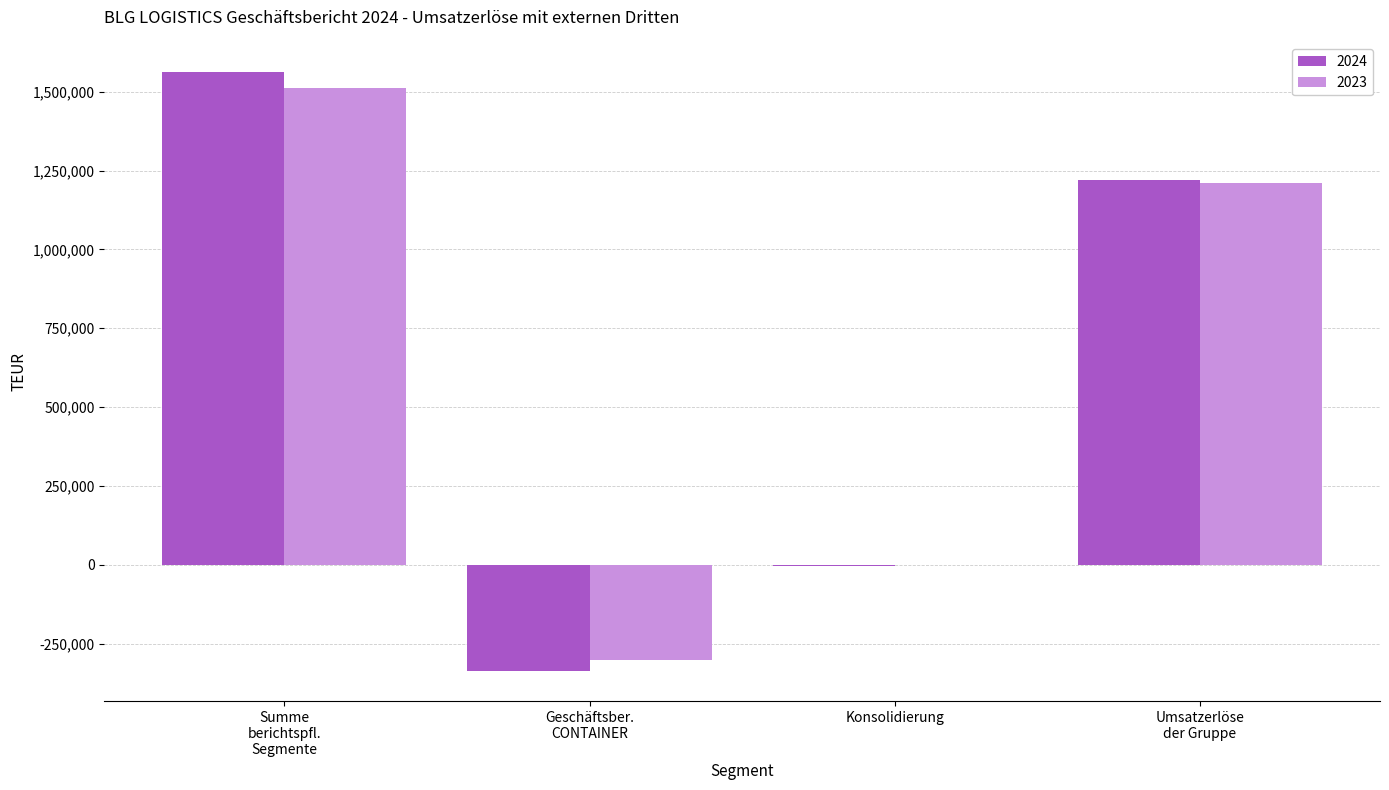

How many groups of bars are there?

4